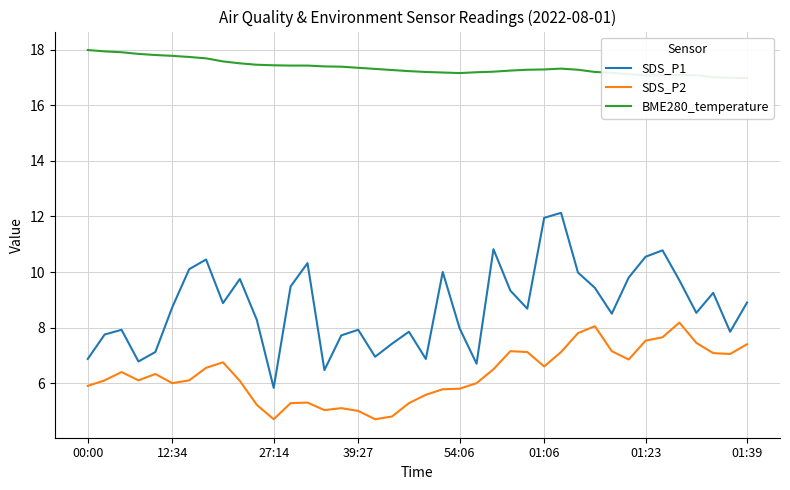

How many lines are shown in the chart?

3